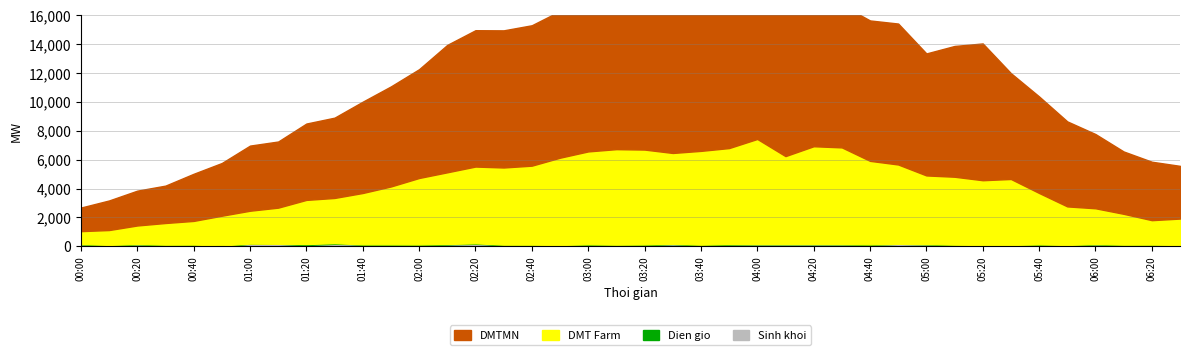

How many lines are shown in the chart?

4